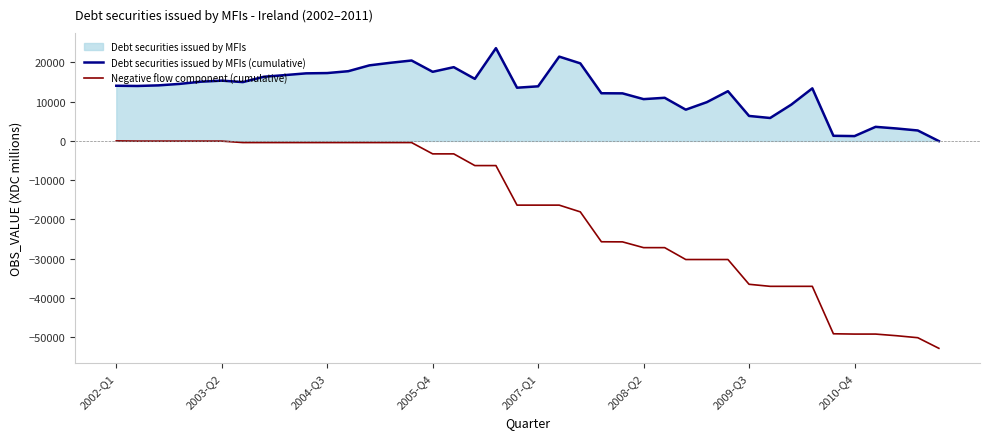

Which series has the widest spread of values?

Negative flow component (cumulative)